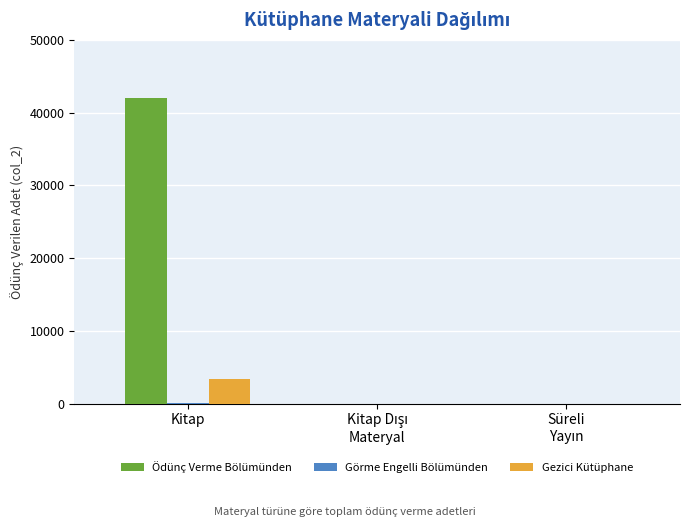

Are the bars grouped side by side (vs. stacked)?

Yes